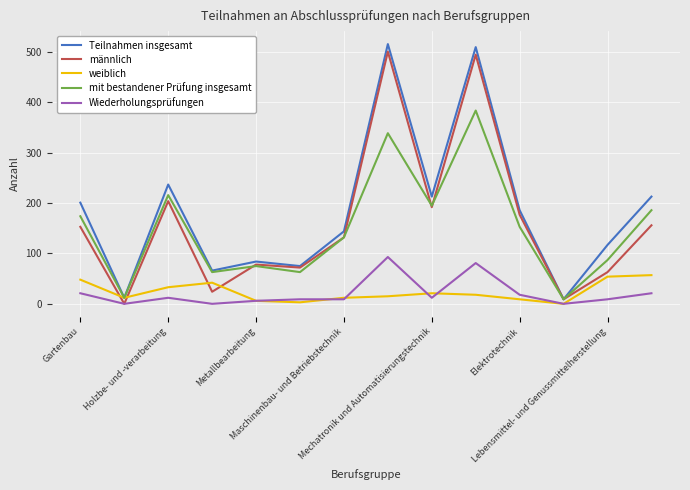

True or false: mit bestandener Prüfung insgesamt and Wiederholungsprüfungen intersect in this chart.

False